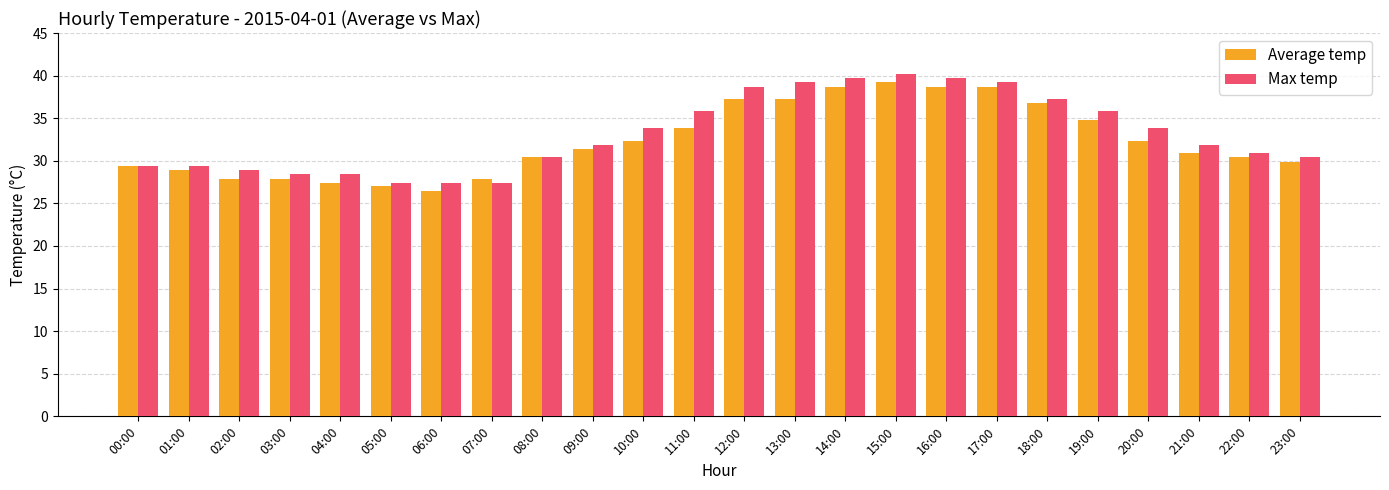

Reading left to right, transcribe all the data shown in this chart.

Average temp: 00:00=29.4	01:00=28.9	02:00=27.9	03:00=27.9	04:00=27.4	05:00=27.0	06:00=26.5	07:00=27.9	08:00=30.4	09:00=31.4	10:00=32.3	11:00=33.8	12:00=37.2	13:00=37.2	14:00=38.7	15:00=39.2	16:00=38.7	17:00=38.7	18:00=36.8	19:00=34.8	20:00=32.3	21:00=30.9	22:00=30.4	23:00=29.9
Max temp: 00:00=29.4	01:00=29.4	02:00=28.9	03:00=28.4	04:00=28.4	05:00=27.4	06:00=27.4	07:00=27.4	08:00=30.4	09:00=31.9	10:00=33.8	11:00=35.8	12:00=38.7	13:00=39.2	14:00=39.7	15:00=40.2	16:00=39.7	17:00=39.2	18:00=37.2	19:00=35.8	20:00=33.8	21:00=31.9	22:00=30.9	23:00=30.4